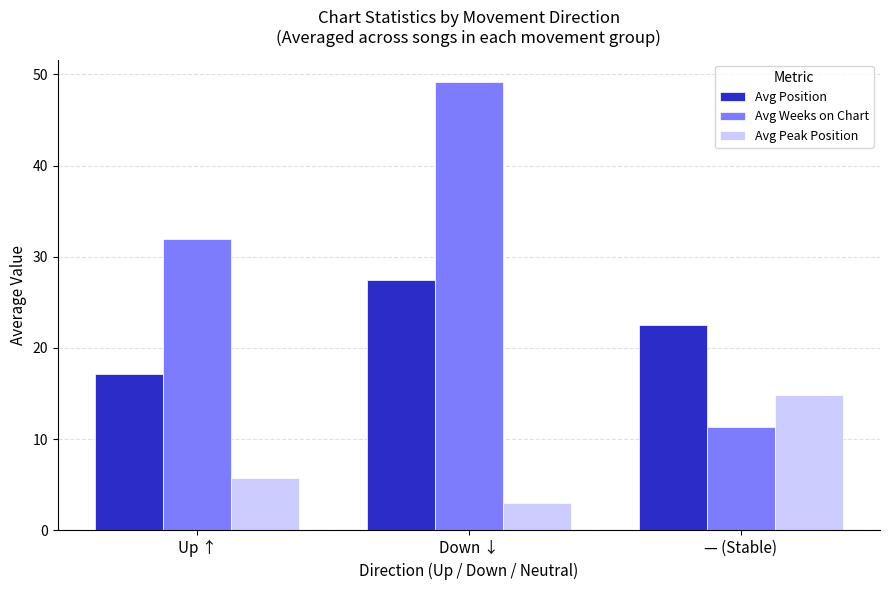

At which category is the sum across all series the highest?

Down ↓